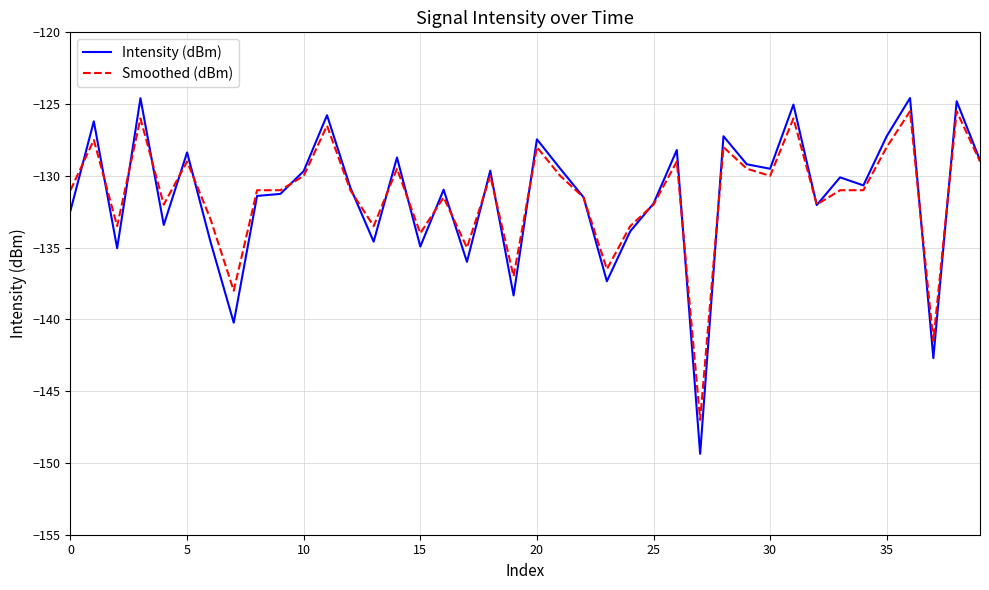

Which series has the largest range (max minus min)?

Intensity (dBm)